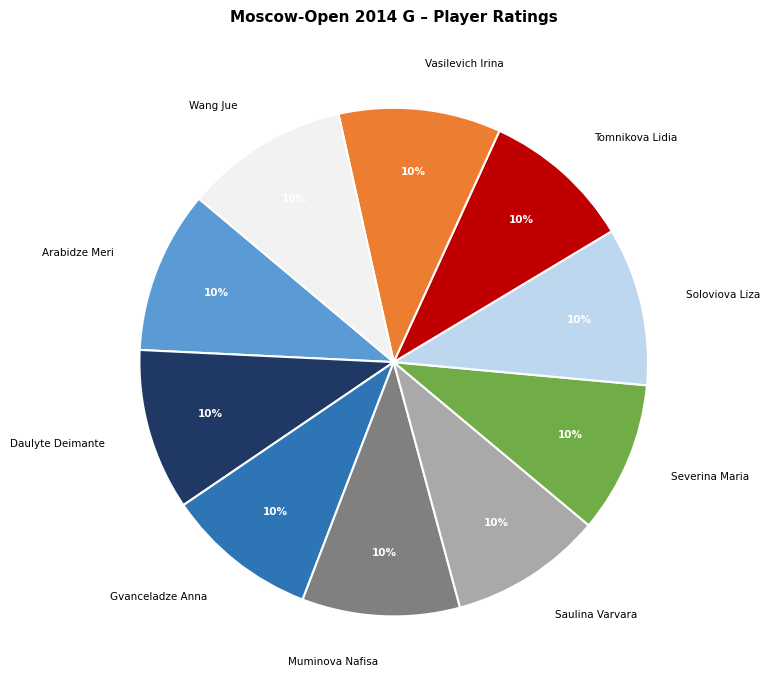

True or false: Vasilevich Irina accounts for 1% of the total.

False